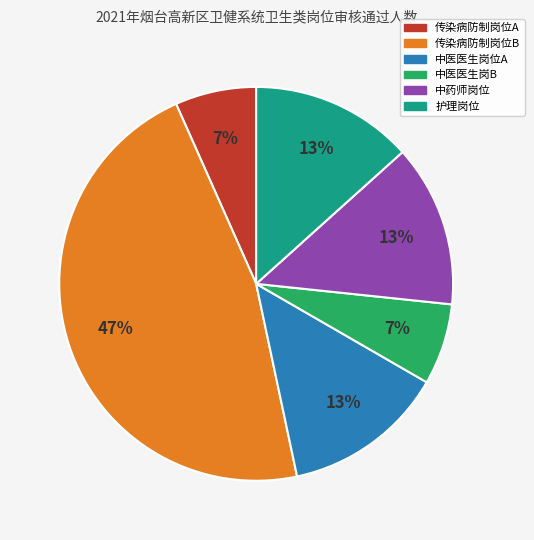

To the nearest percent, what is the average slice percentage?

17%